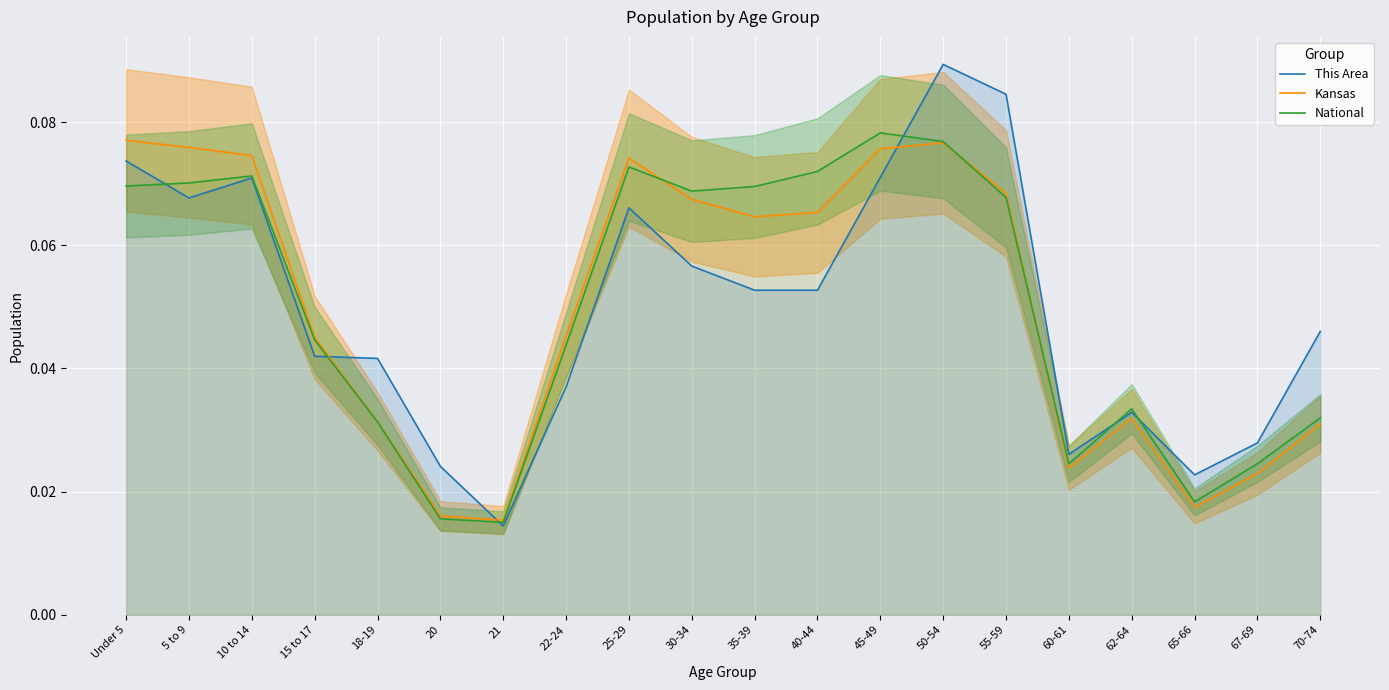

Is the value of Kansas at 5 to 9 greater than the value of National at 35-39?

Yes